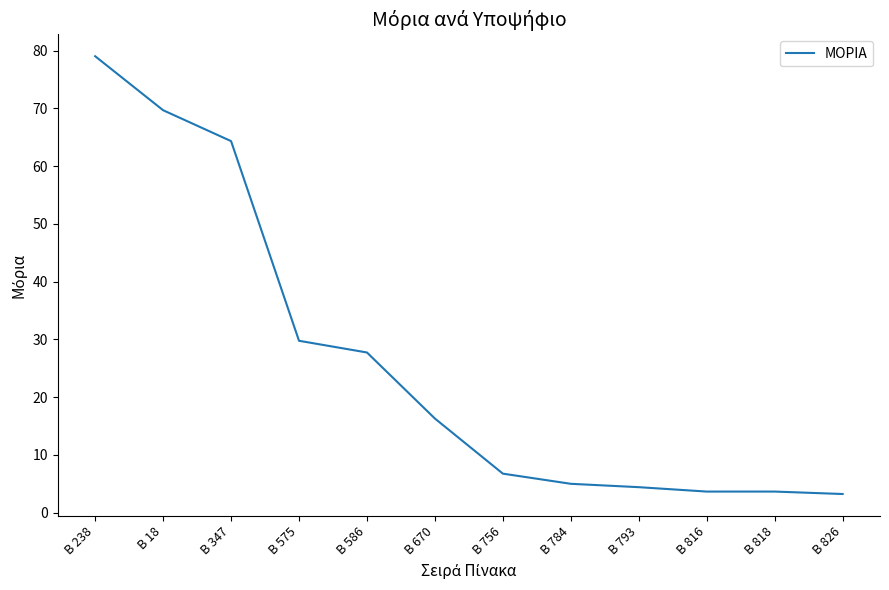

What position from the left is Β 784?

8